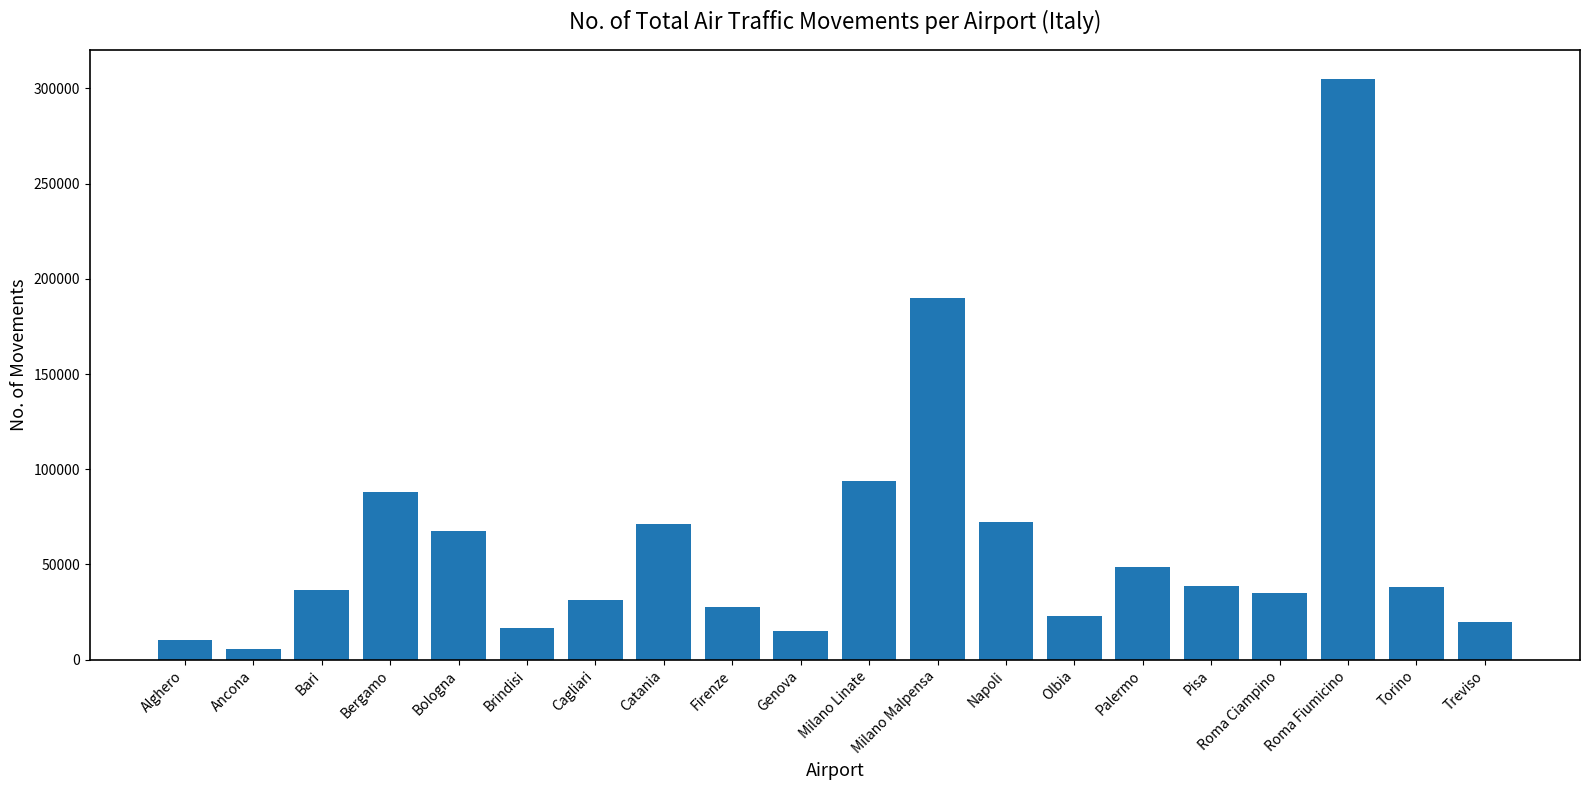

What is the sum of all values?

1233904